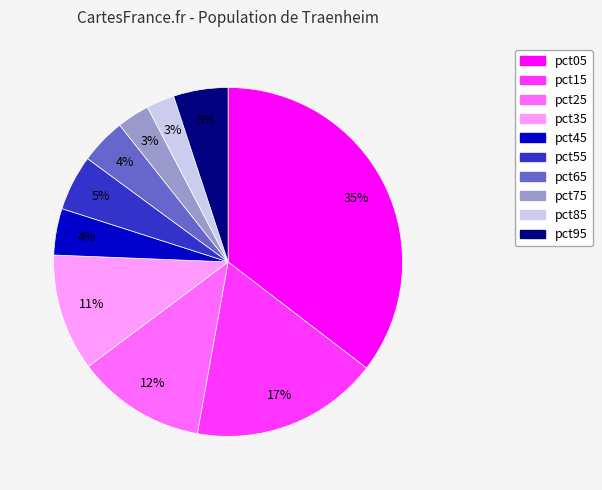

What percentage is the pct25 slice, to the nearest percent?

12%